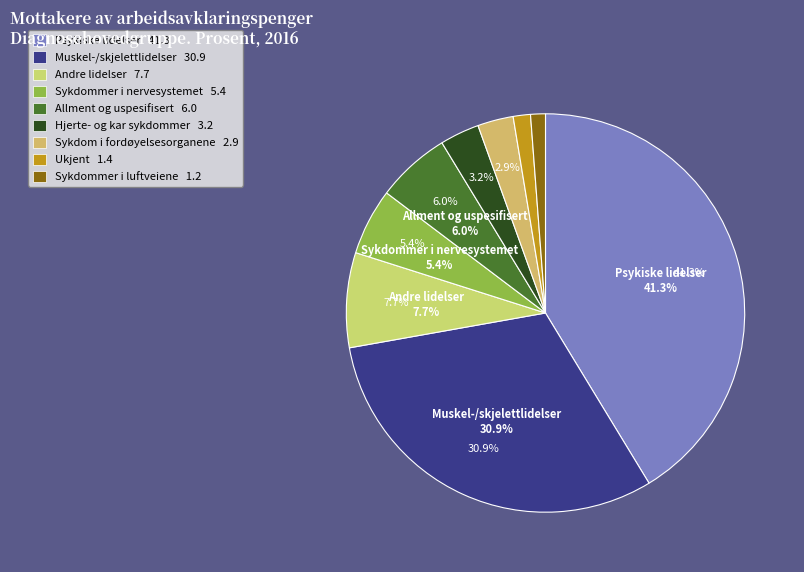

What is the change in value from Andre lidelser to Hjerte- og kar sykdommer?

-4.5